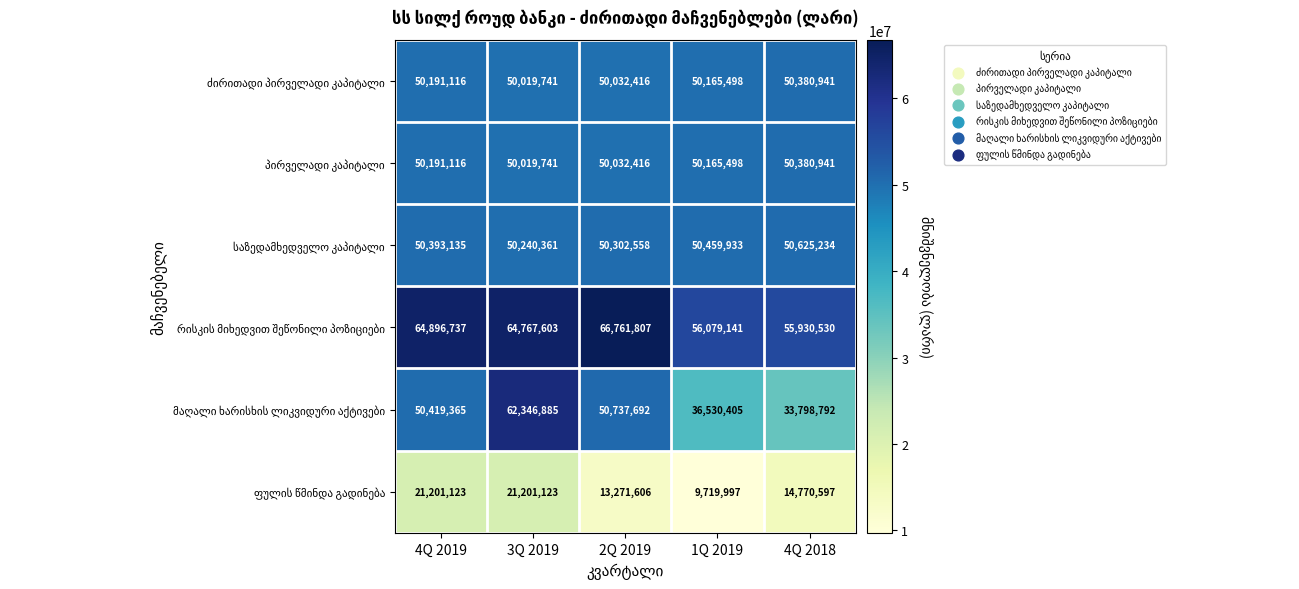

Which label corresponds to the largest value in the chart?

2Q 2019